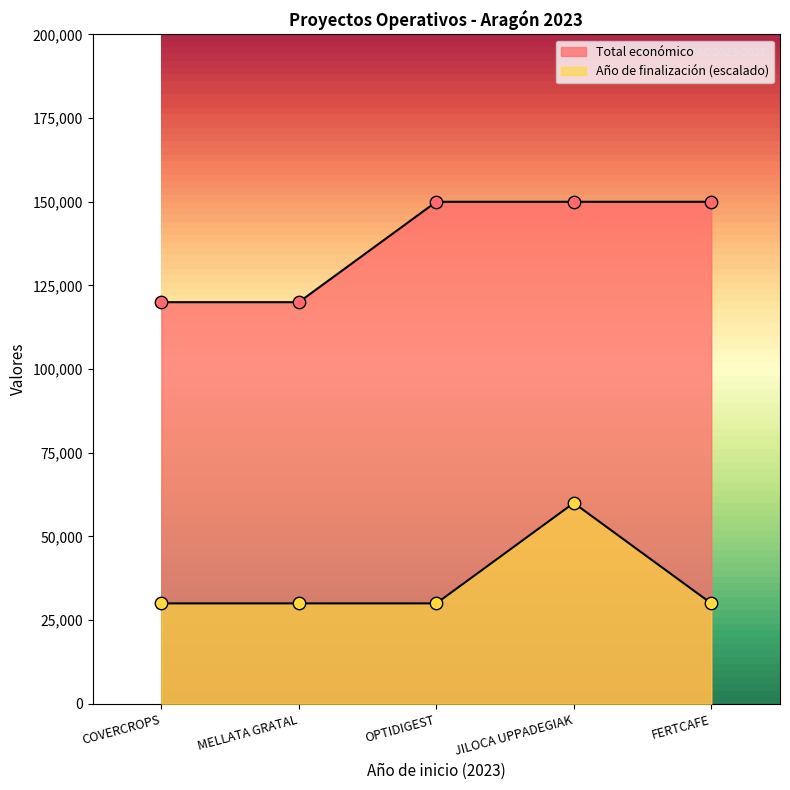

What are all the series names shown in the legend?

Año de finalización, Total económico